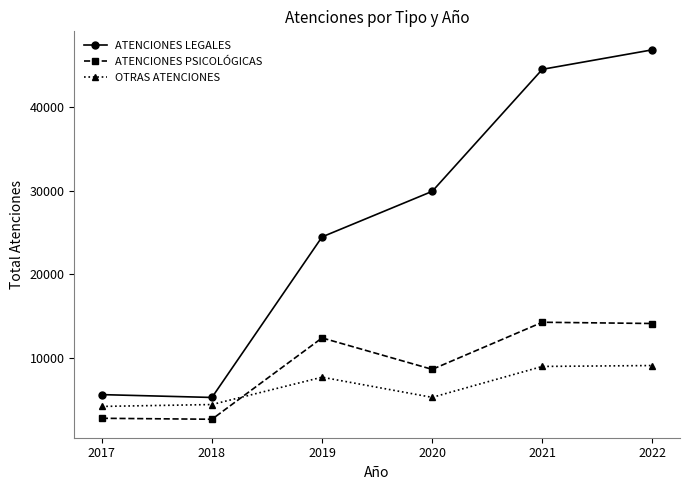

How many data points does each series have?

6